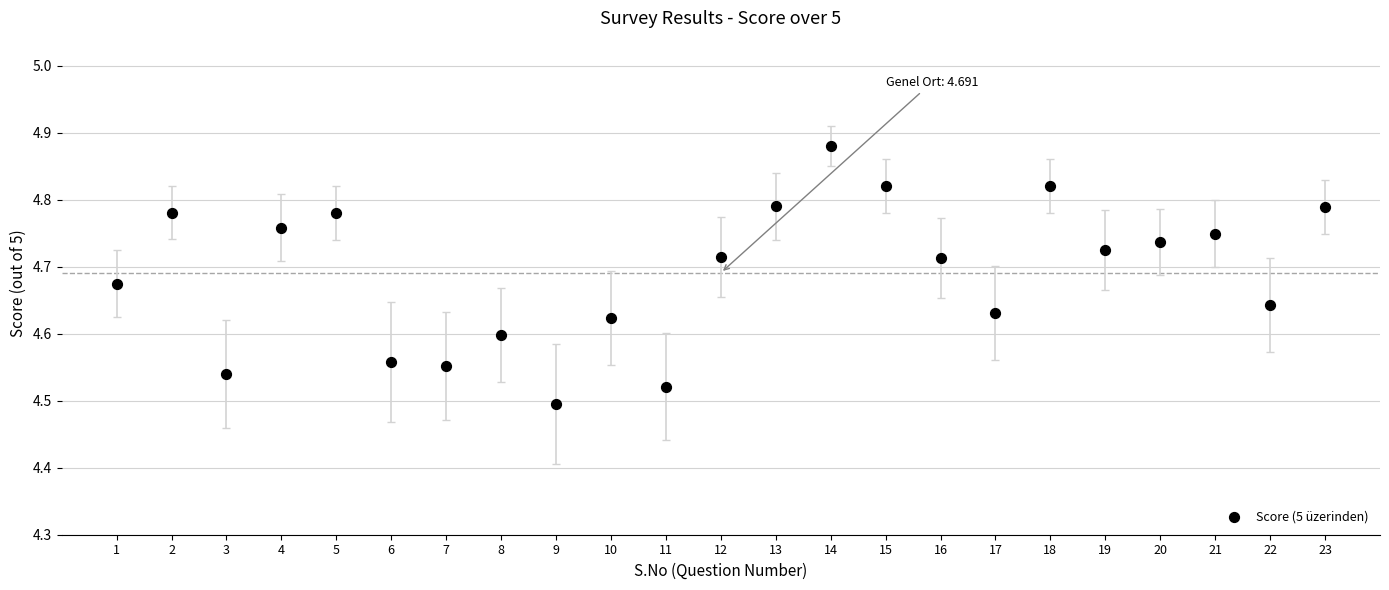

What is the range of Y values (max minus min)?

0.4